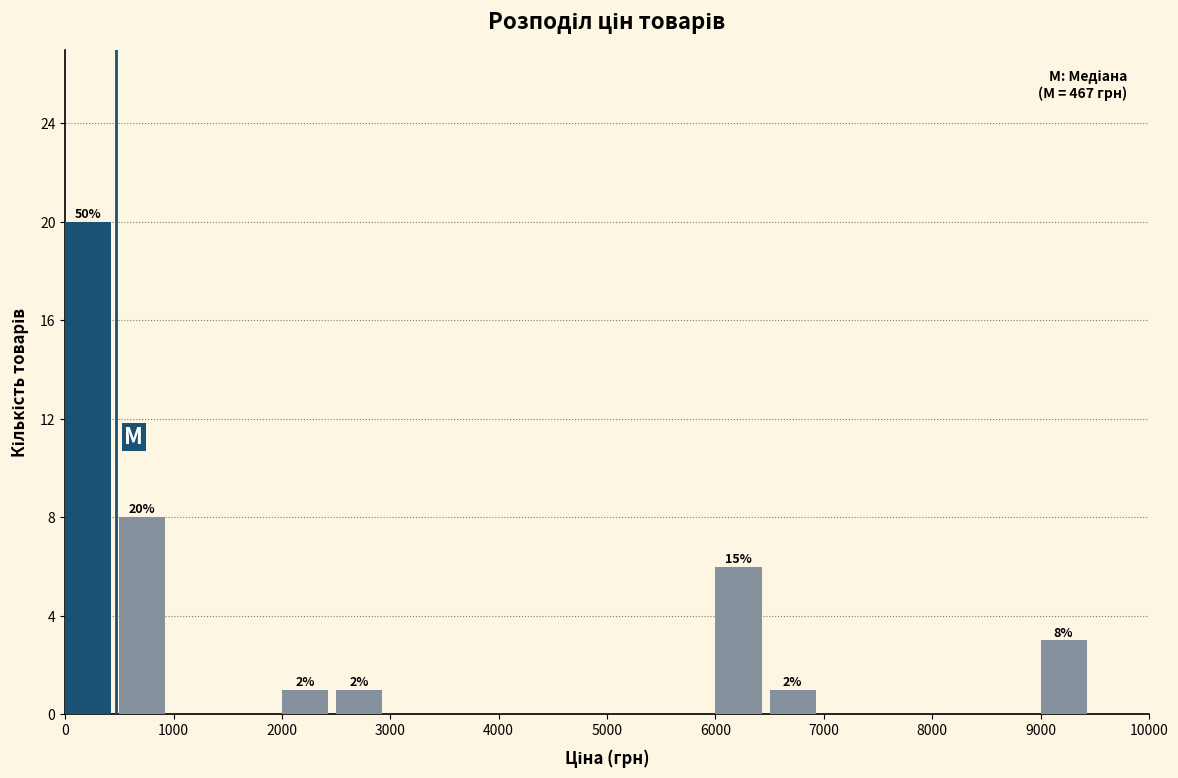

Which range on the x-axis has the tallest bar?

0 to 500